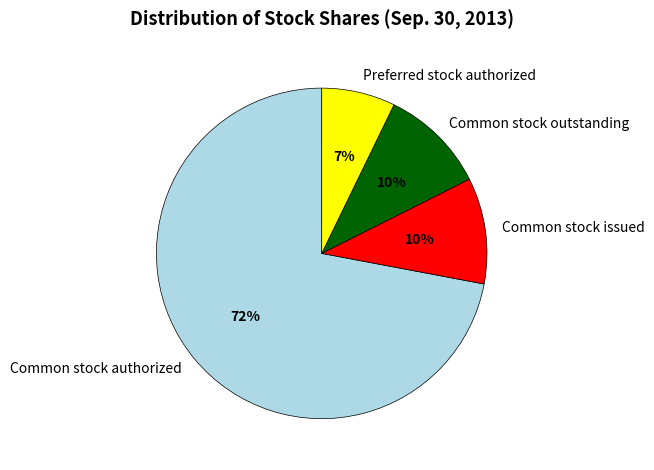

Which slice is the largest?

Common stock authorized